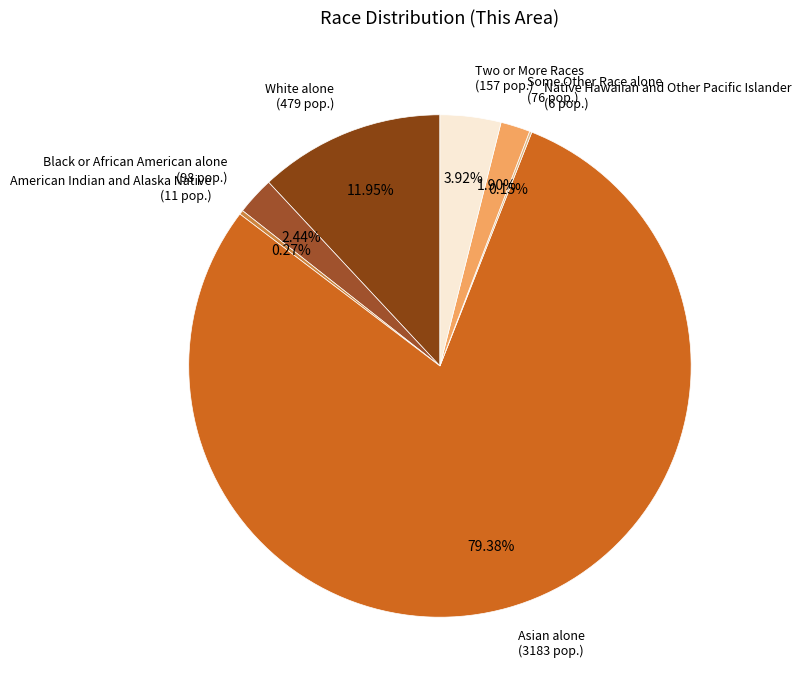

Is Asian alone the majority of the pie?

Yes